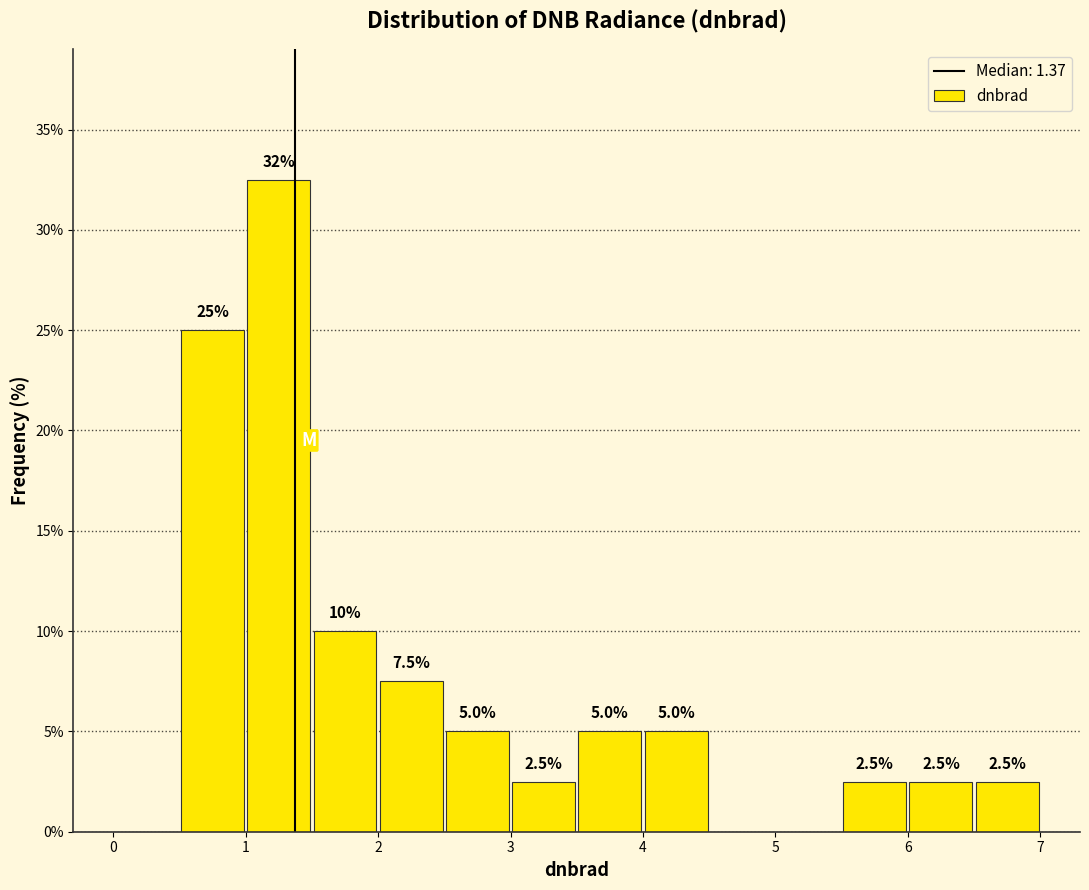

Which range on the x-axis has the tallest bar?

1.0 to 1.5